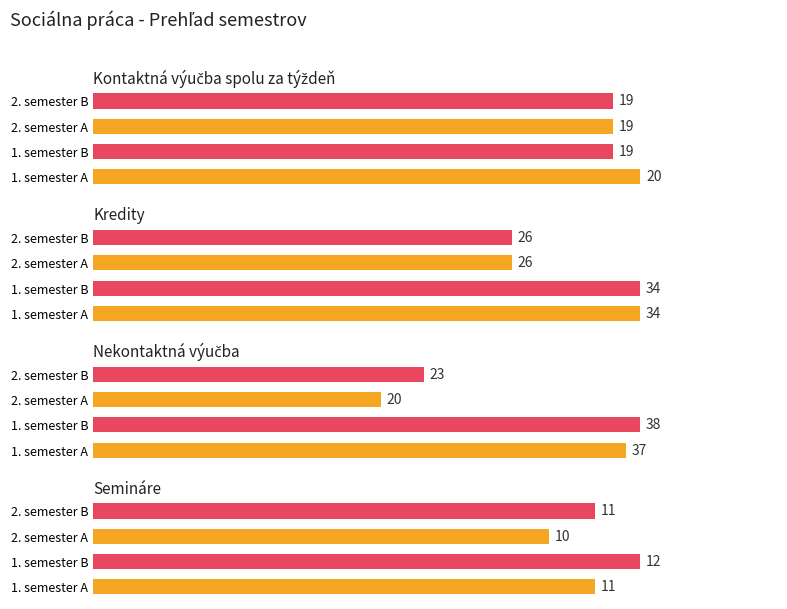

What is the difference between the second highest and second lowest values in the Nekontaktná výučba series?

14